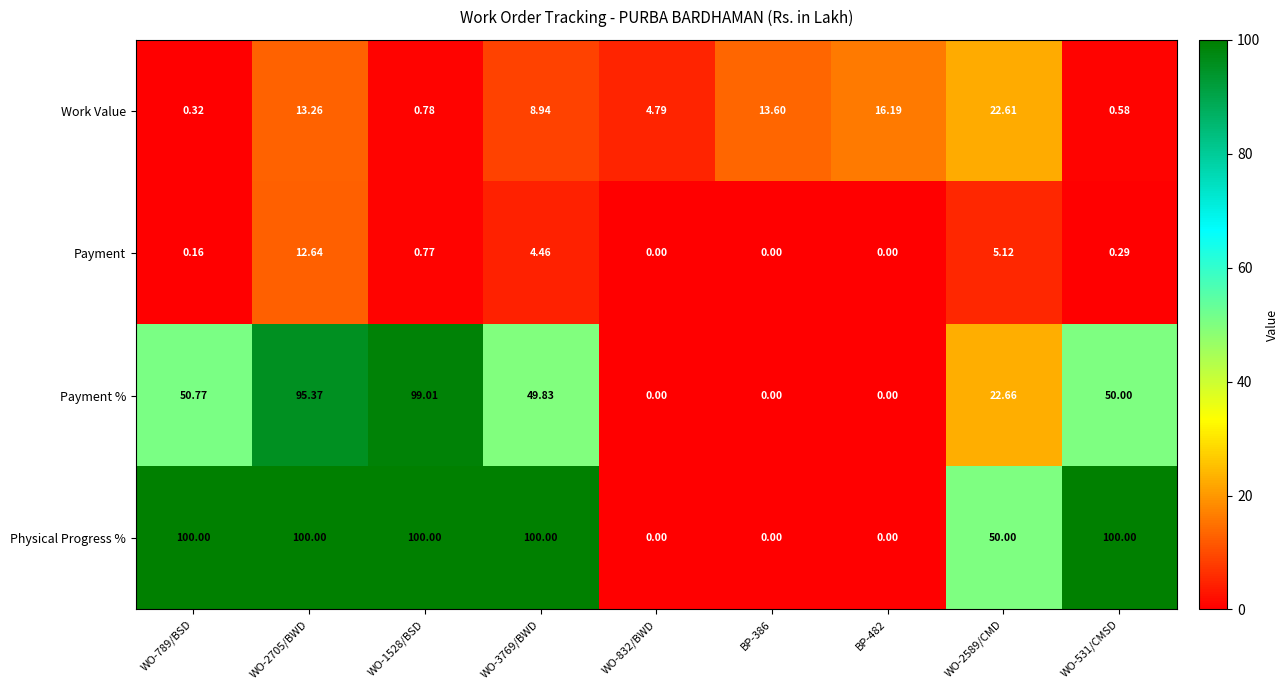

Rank the series by their maximum value, from lowest to highest.

Payment, Work Value, Payment %, Physical Progress %